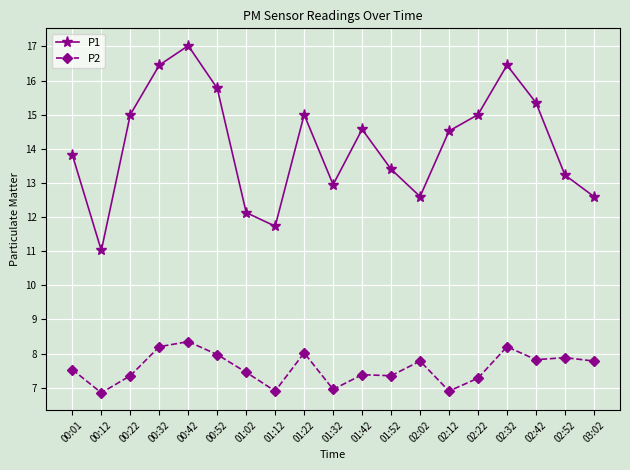

List the series in order of their peak value, highest first.

P1, P2